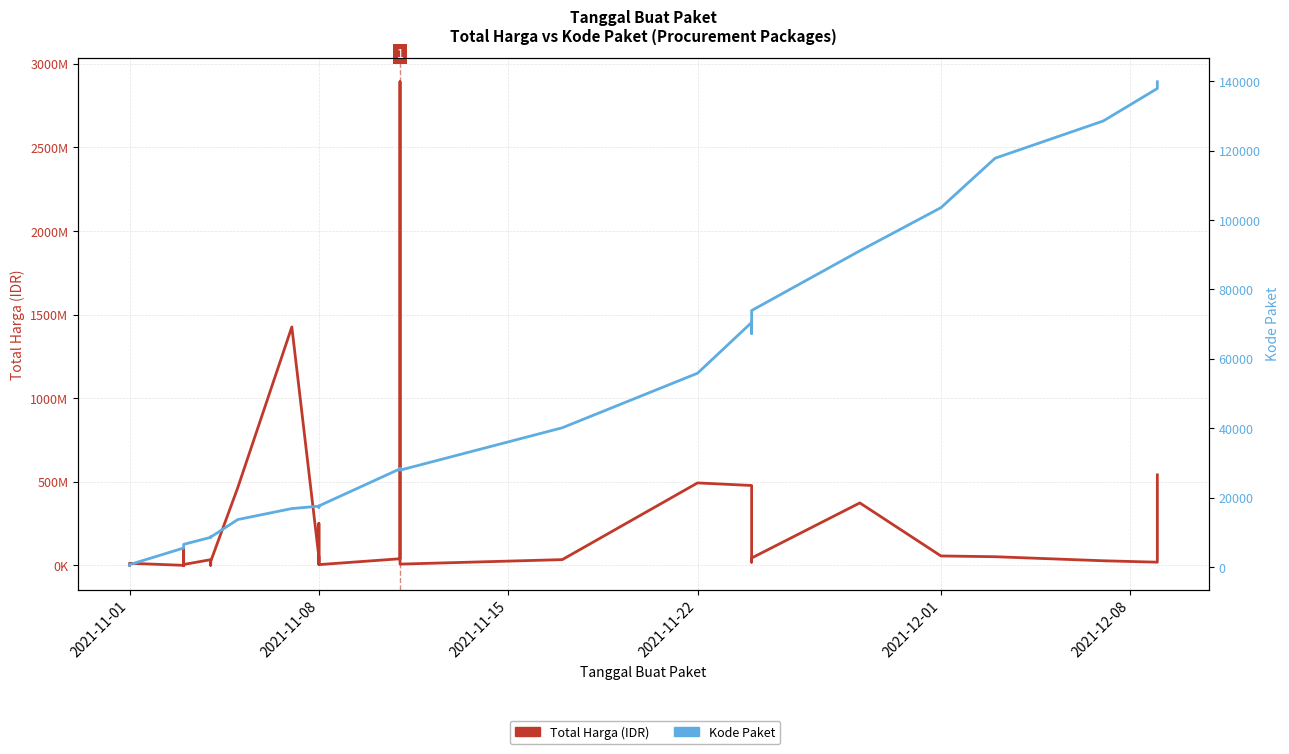

Which series has the largest range (max minus min)?

Total Harga (IDR)